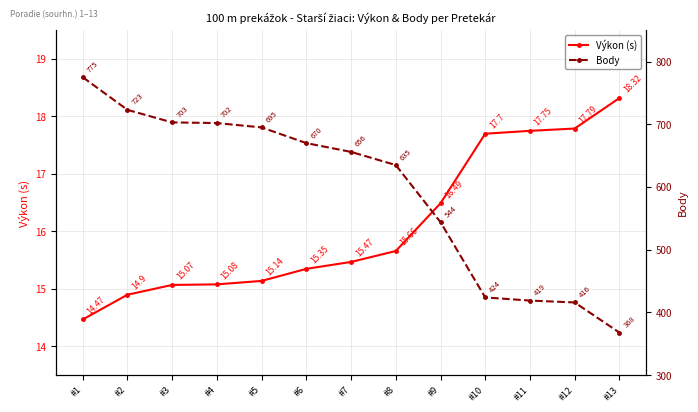

What value does the Body series have at #13?

368.0